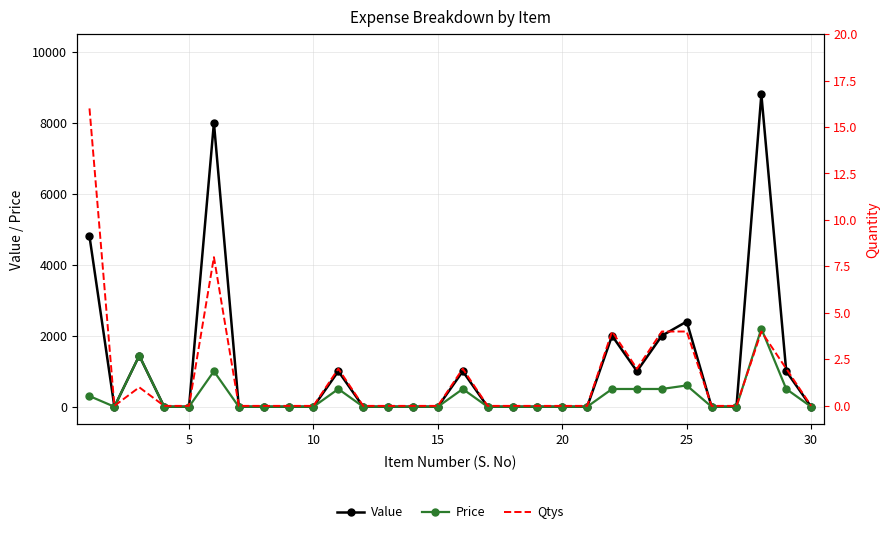

How many interior local peaks does the Qtys series have?

6